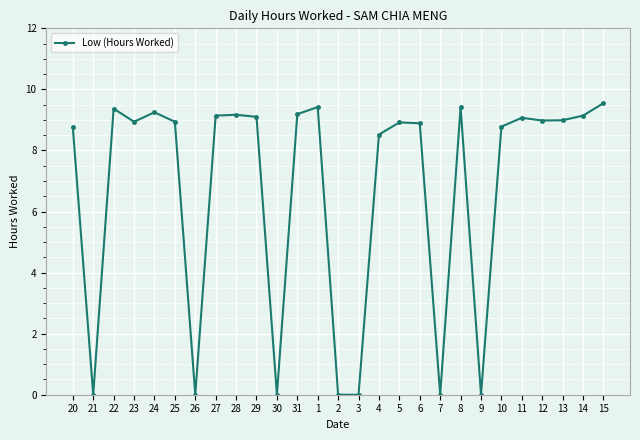

What position from the right is 23?

24